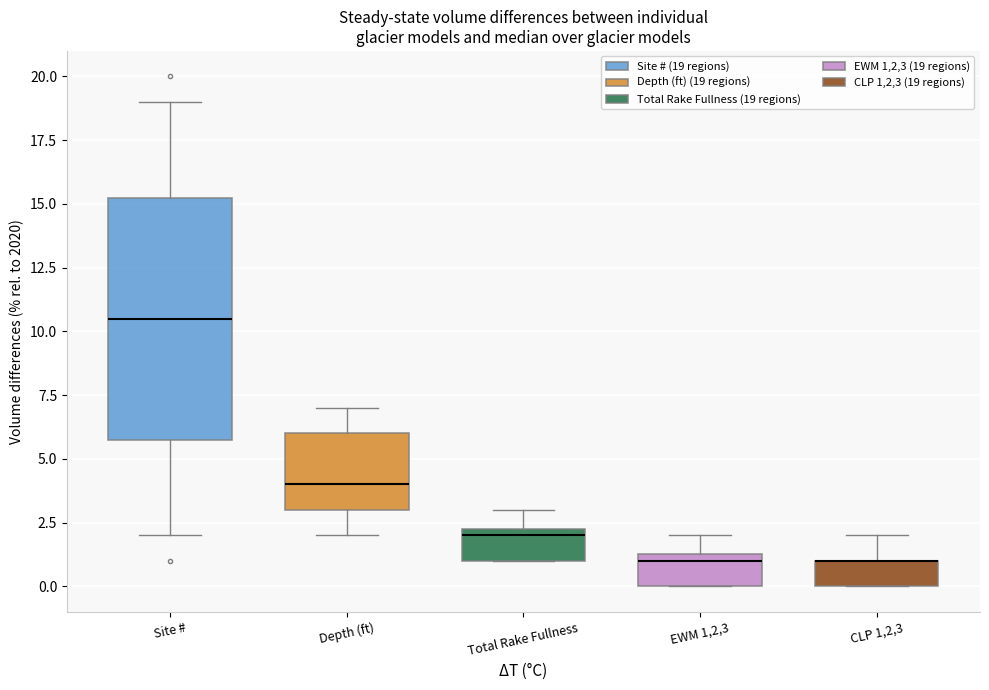

Which box is the tallest, from its lower edge to its upper edge?

Site #